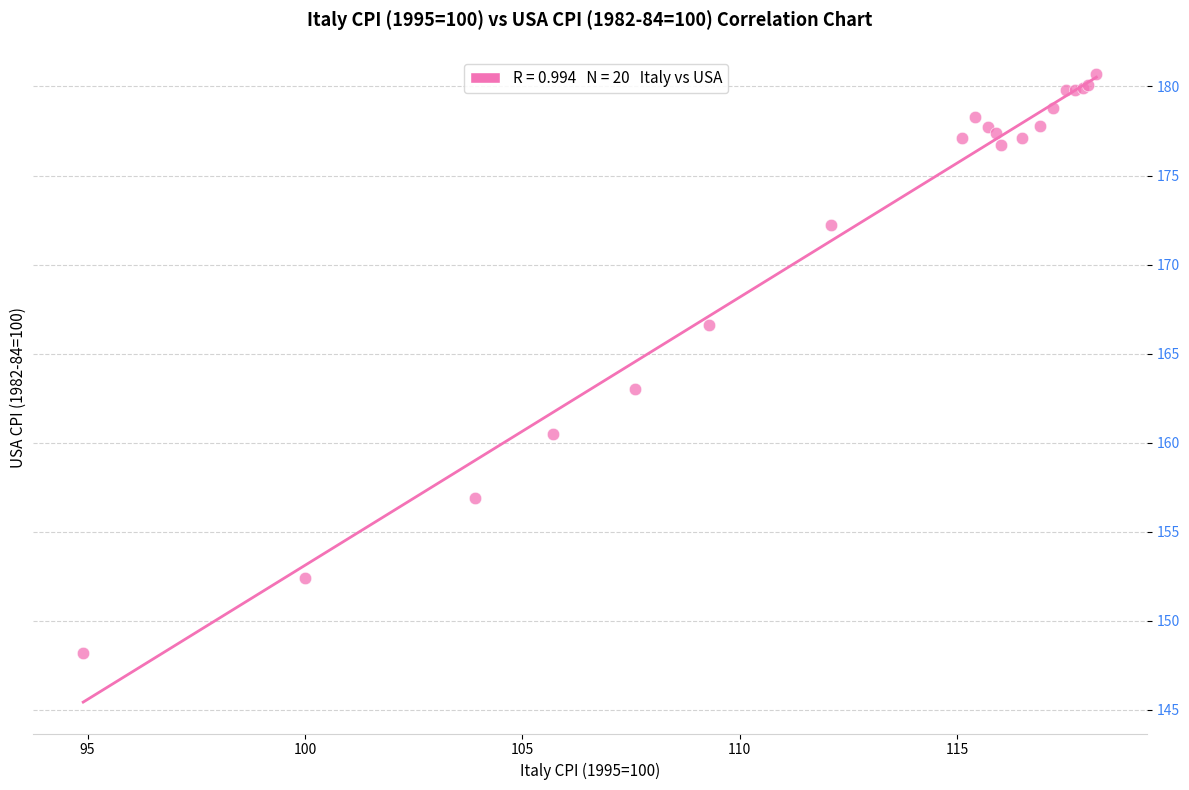

What Y value in the scatter plot is closest to 164?

163.0